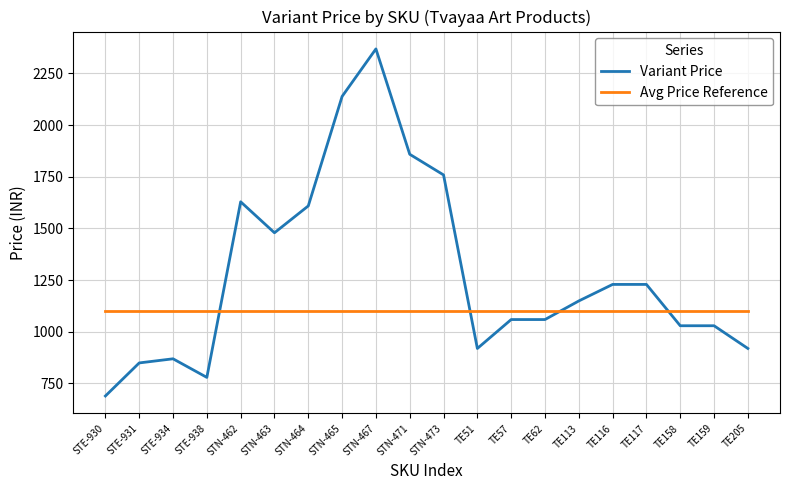

Which series ends up on top after the final intersection of Avg Price Reference and Variant Price?

Avg Price Reference